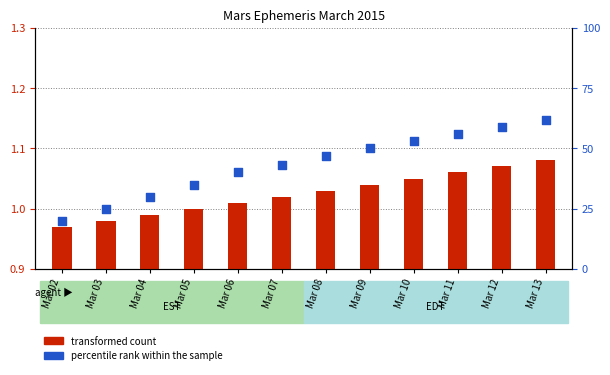

What are all the series names shown in the legend?

transformed count, percentile rank within the sample